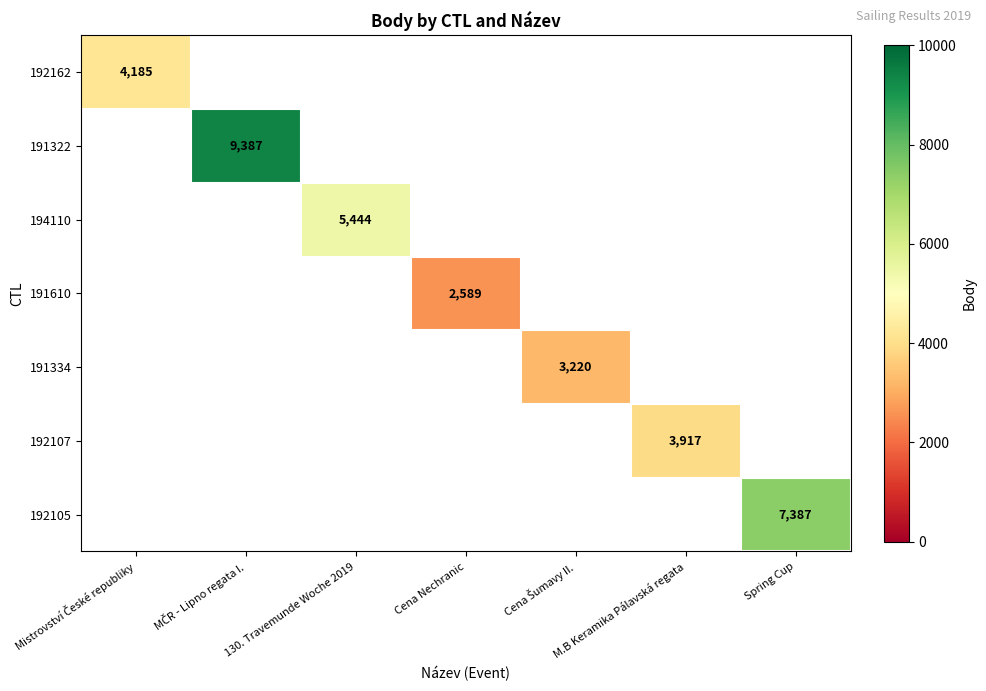

At how many categories does at least one series exceed 2754?

6